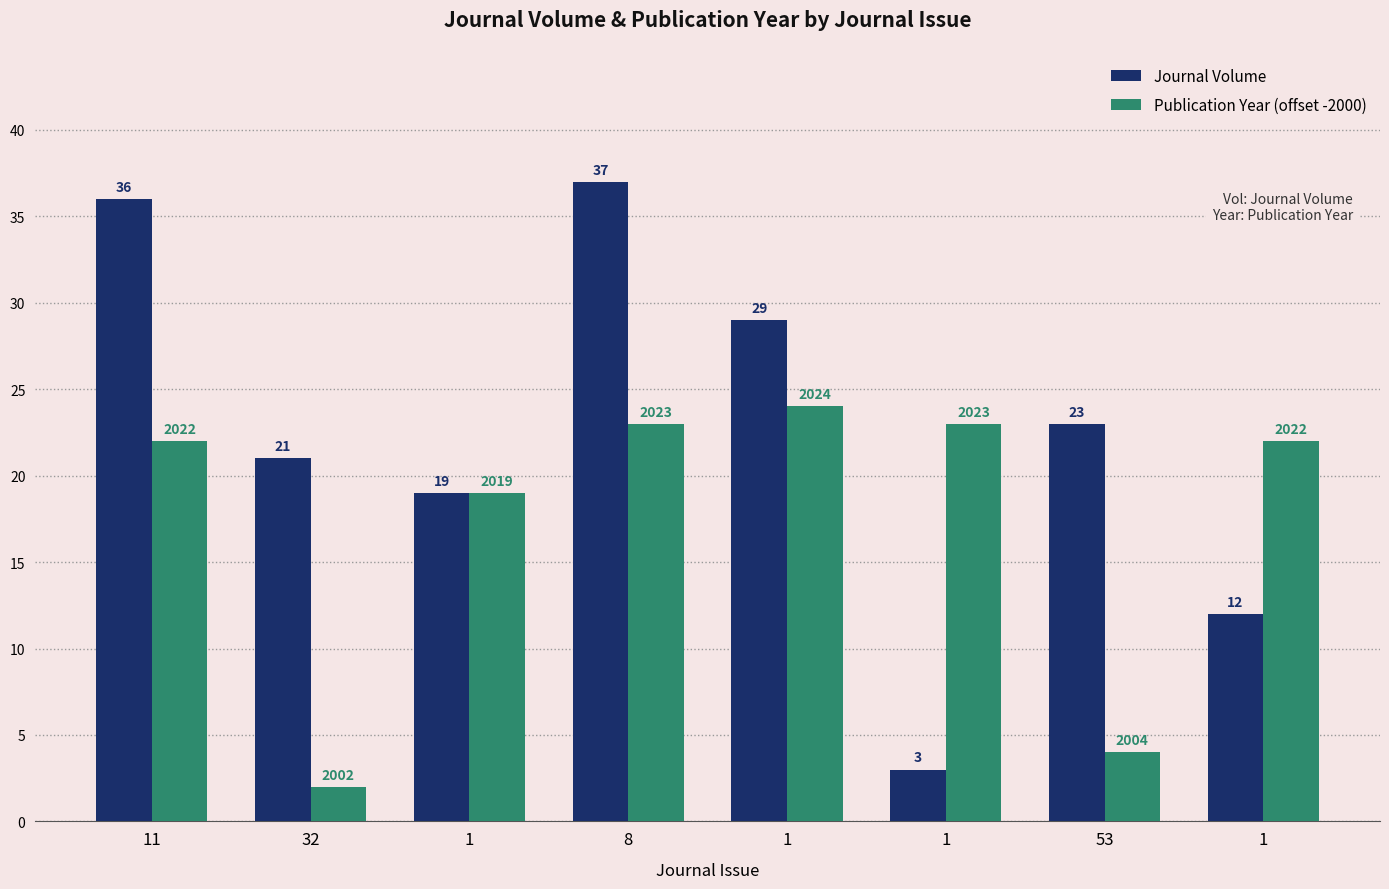

What are all the series names shown in the legend?

Journal Volume, Publication Year (offset -2000)